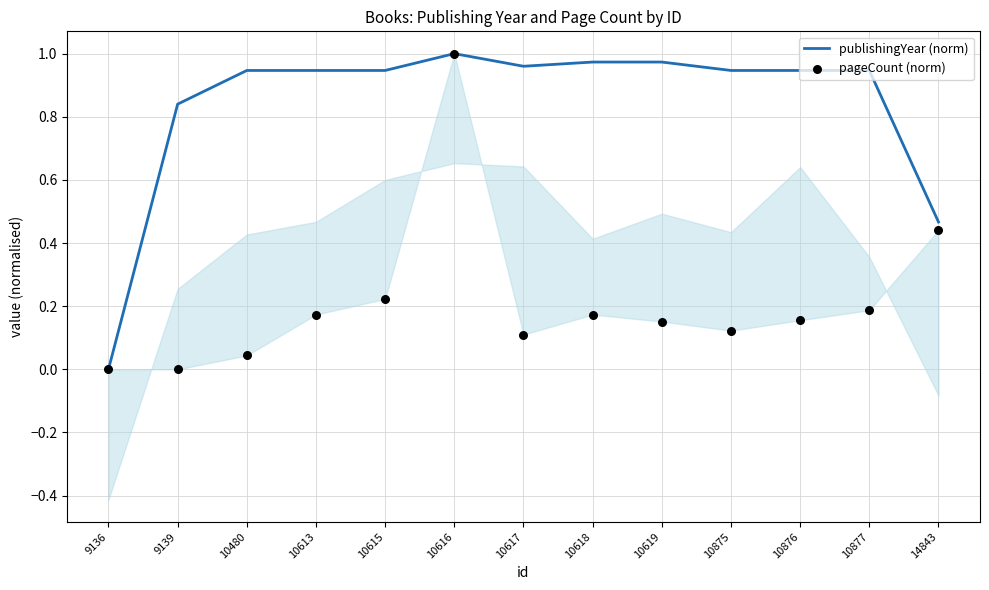

At how many categories does at least one series exceed 0?

12